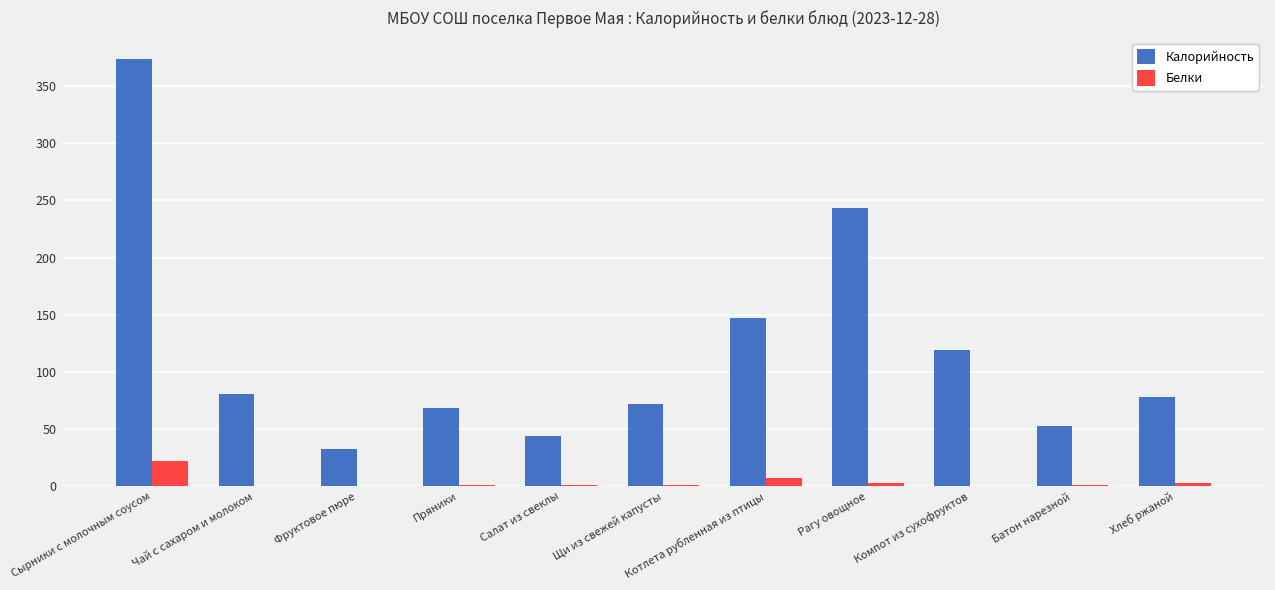

What is the approximate value of Белки at Компот из сухофруктов?

0.6